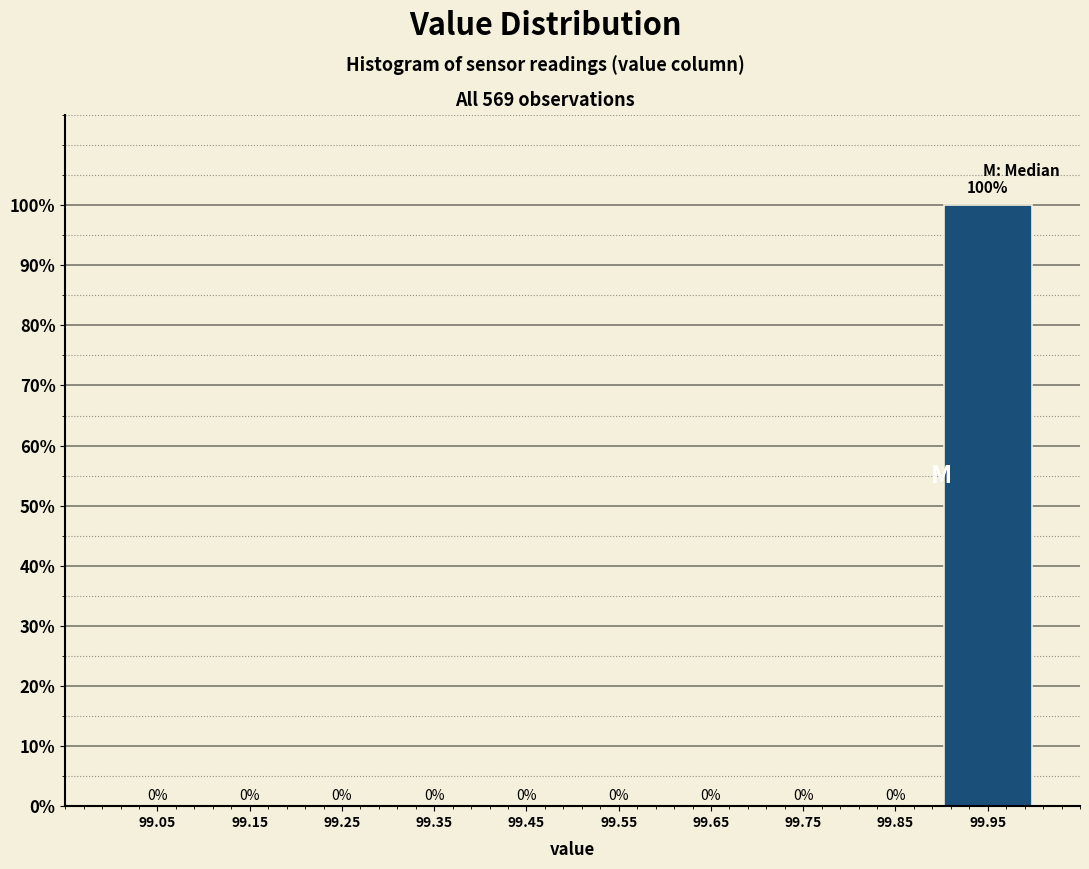

Reading left to right, what are all the values shown in this chart?

99.05=0	99.15=0	99.25=0	99.35=0	99.45=0	99.55=0	99.65=0	99.75=0	99.85=0	99.95=100